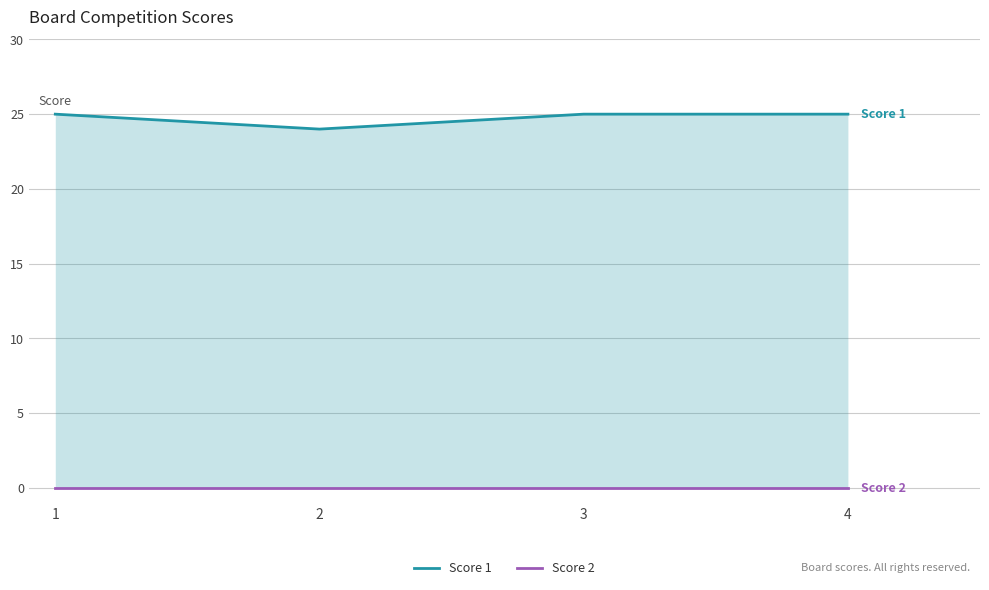

Which series has the widest spread of values?

Score 1